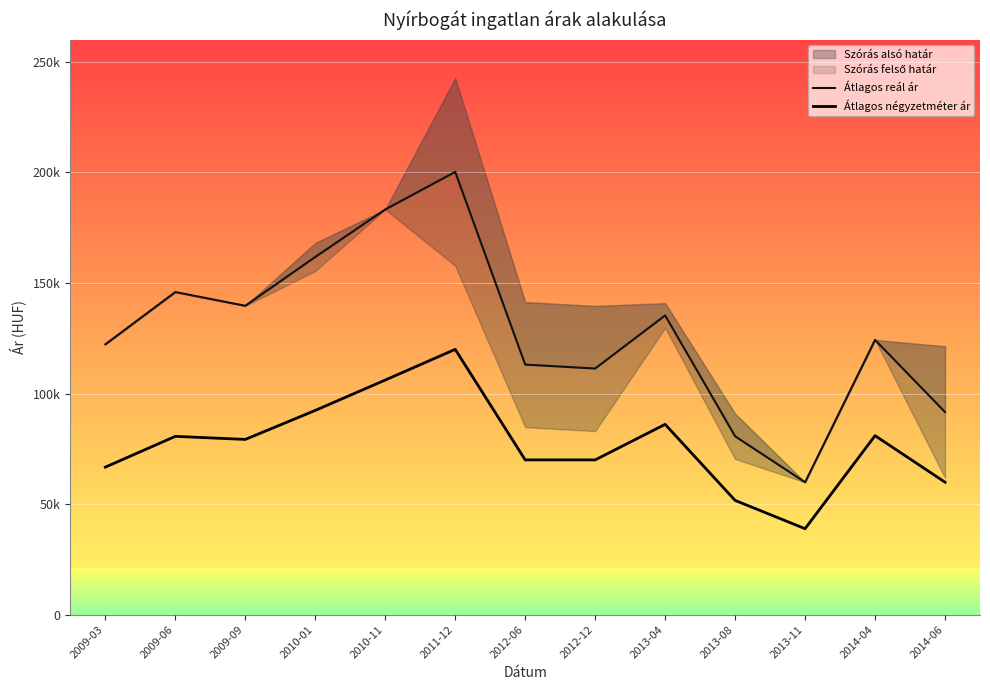

Between 2010-11 and 2014-06, which is larger?

2010-11